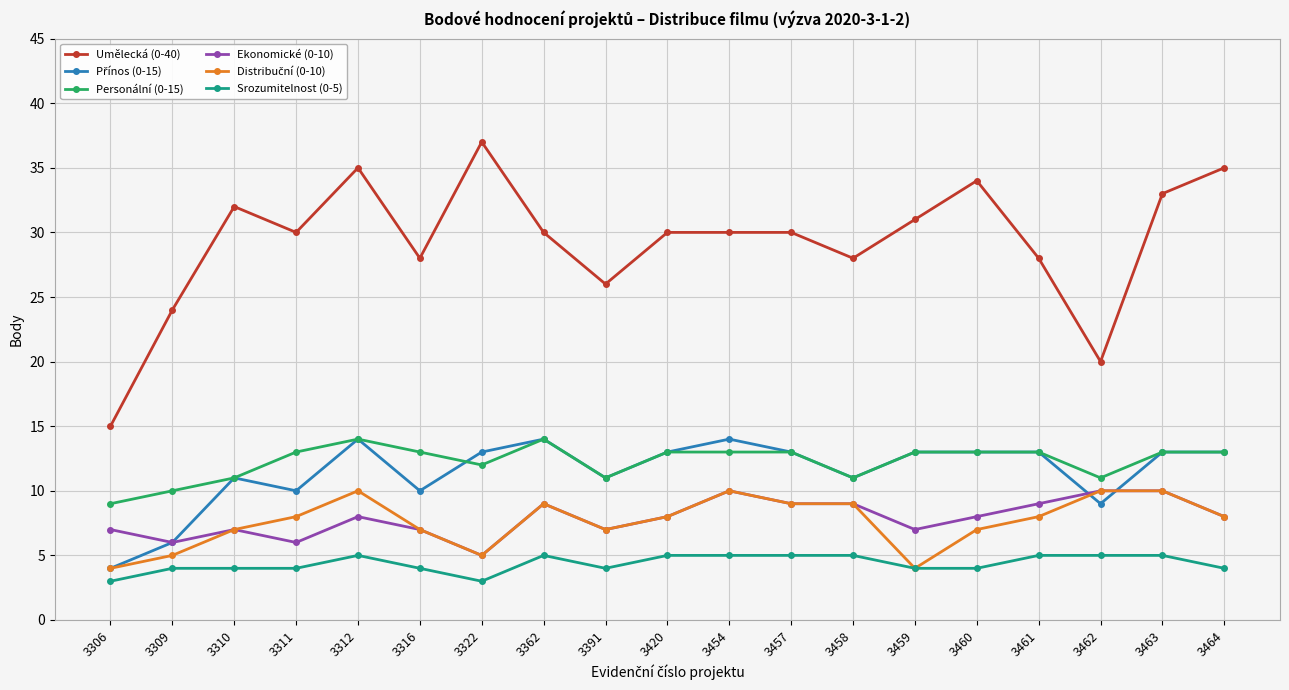

True or false: Ekonomické (0-10) has a value of 7 at 3391.

True